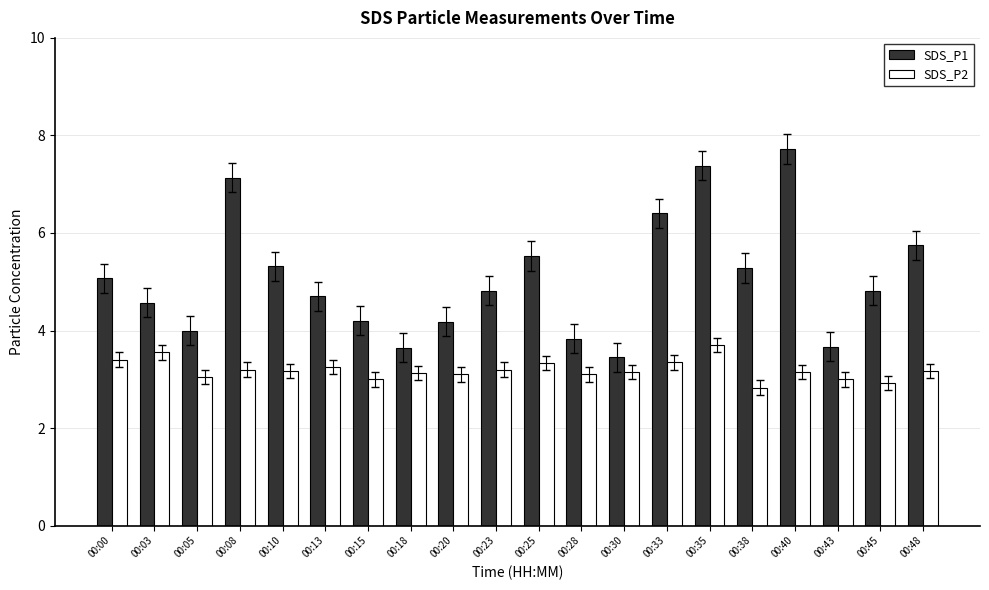

Where is SDS_P1 nearest to the value 5?

00:00